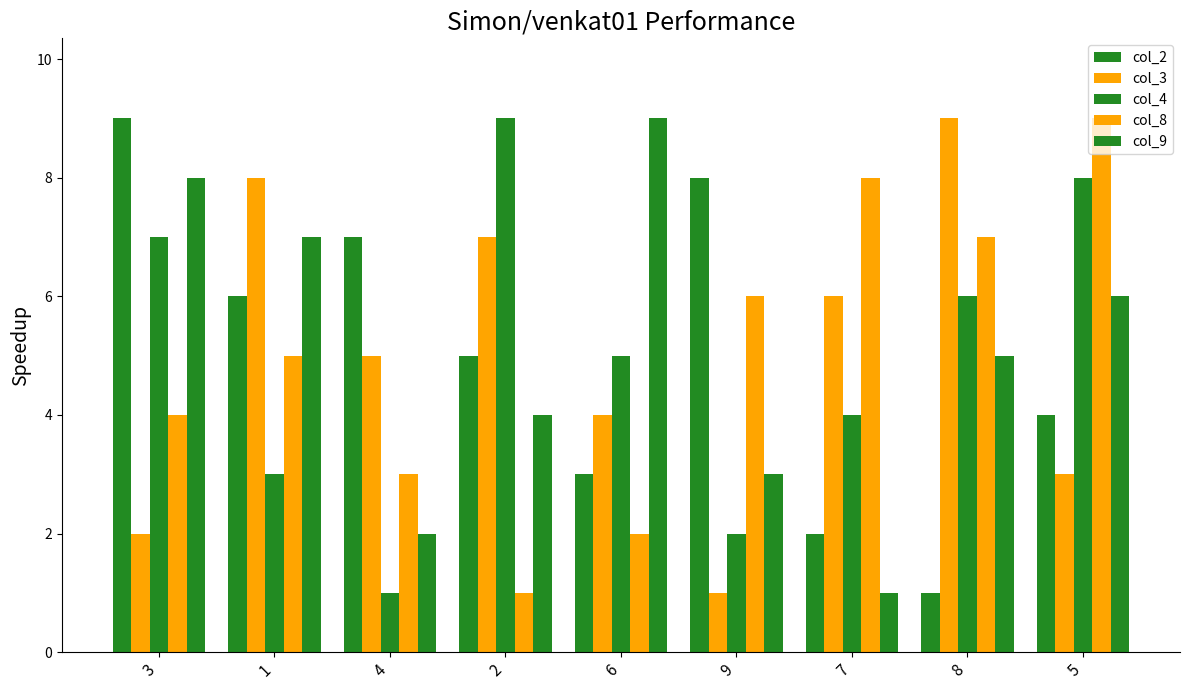

The col_3 series shows 8 at 1. True or false?

True